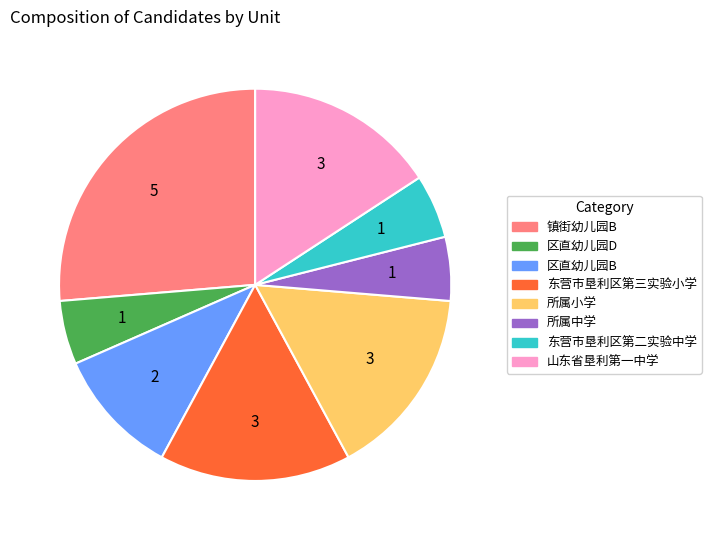

Do 镇街幼儿园B and 东营市垦利区第二实验中学 together represent more than half of the pie?

No